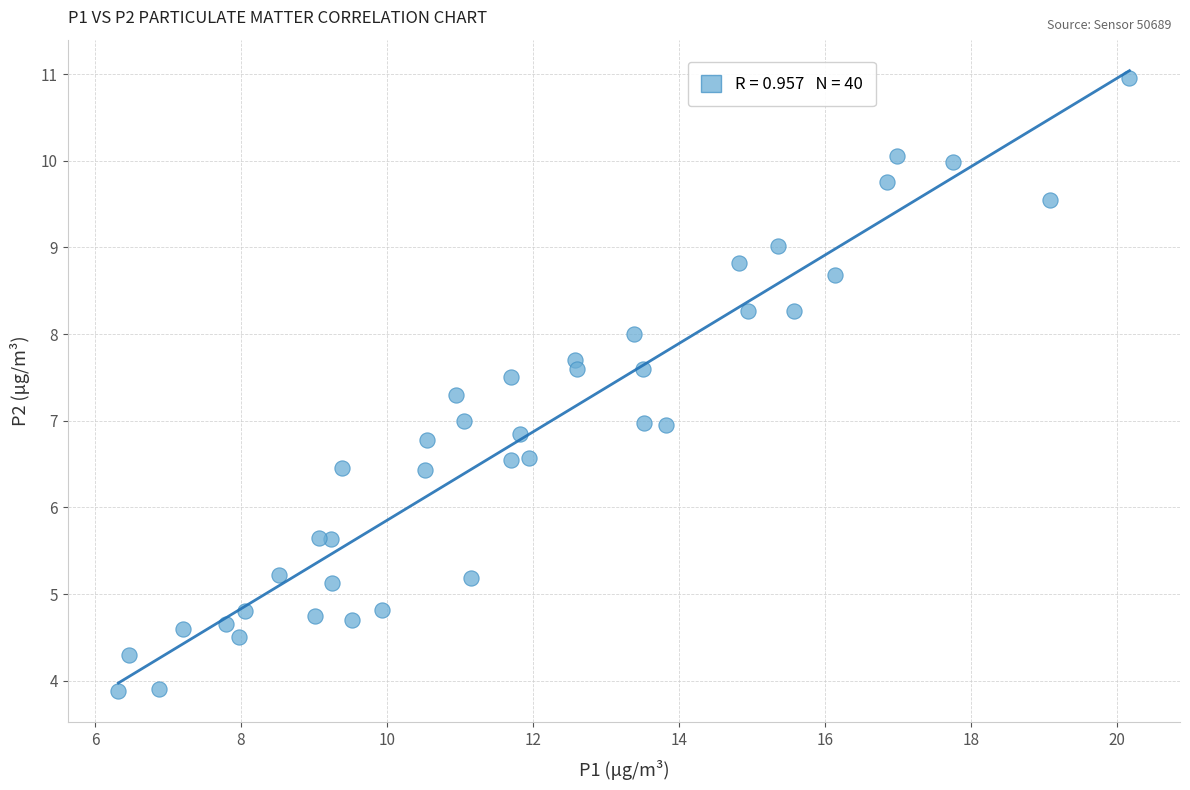

What is the range of Y values (max minus min)?

7.1